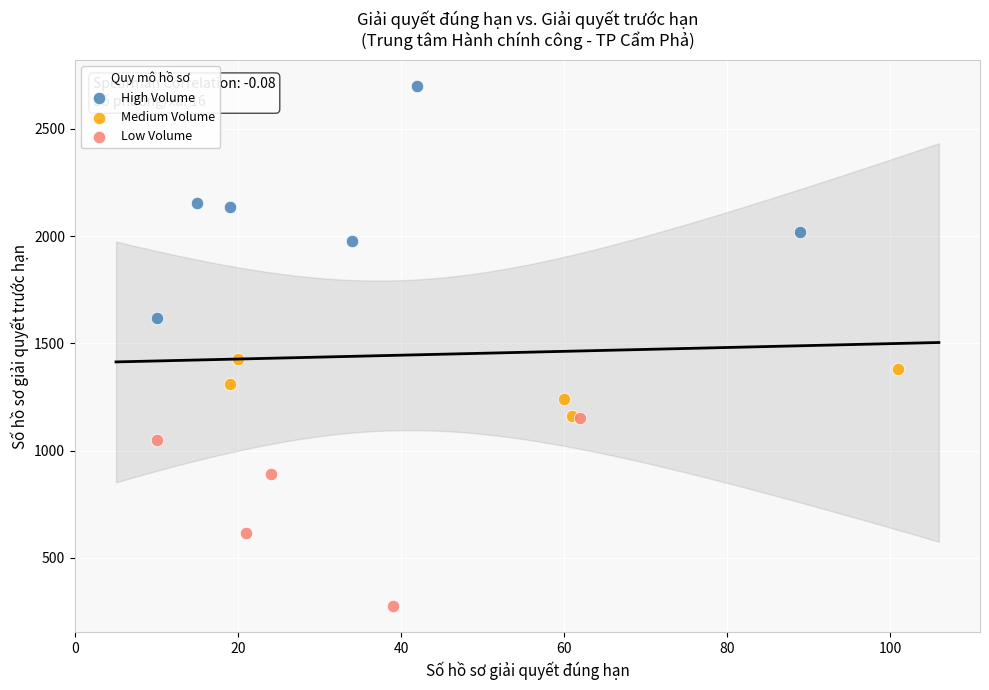

Which series contains the highest Y value?

High Volume